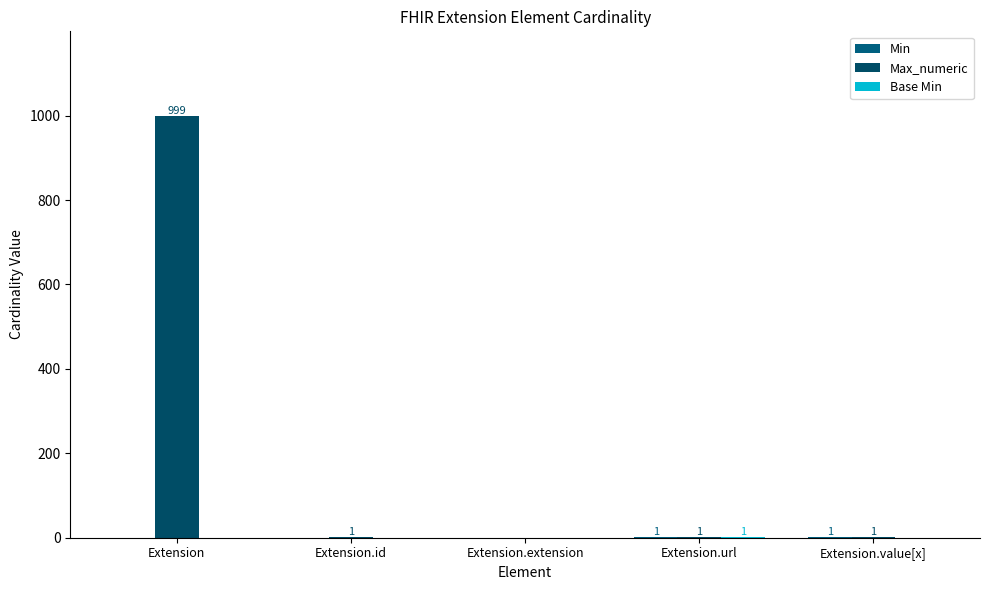

Reading left to right, list all the values displayed in this chart.

Min: 0	0	0	1	1
Max_numeric: 999	1	0	1	1
Base Min: 0	0	0	1	0